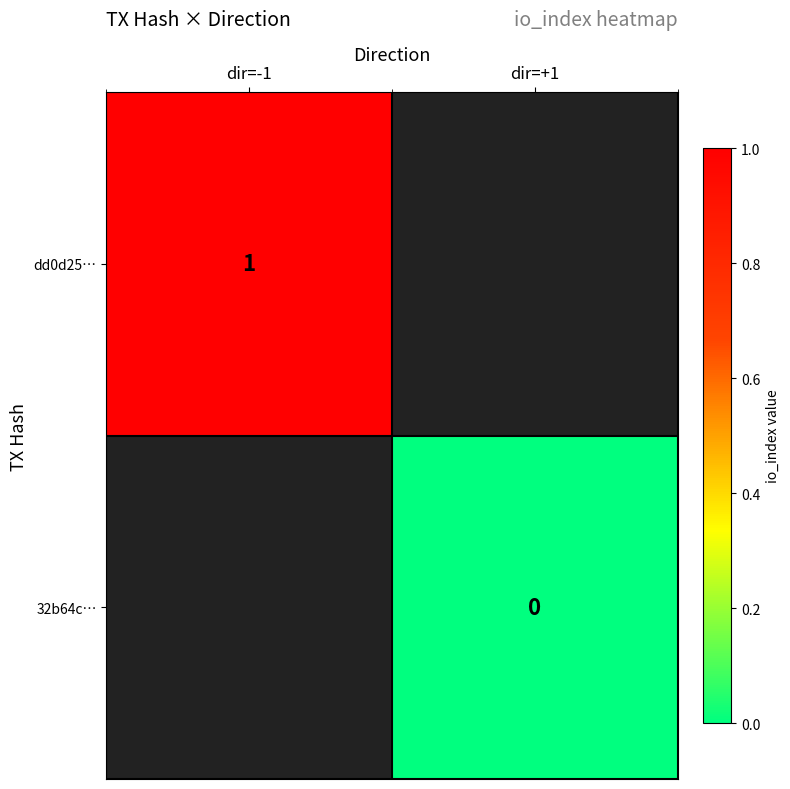

What is the maximum value shown in the chart?

1.0